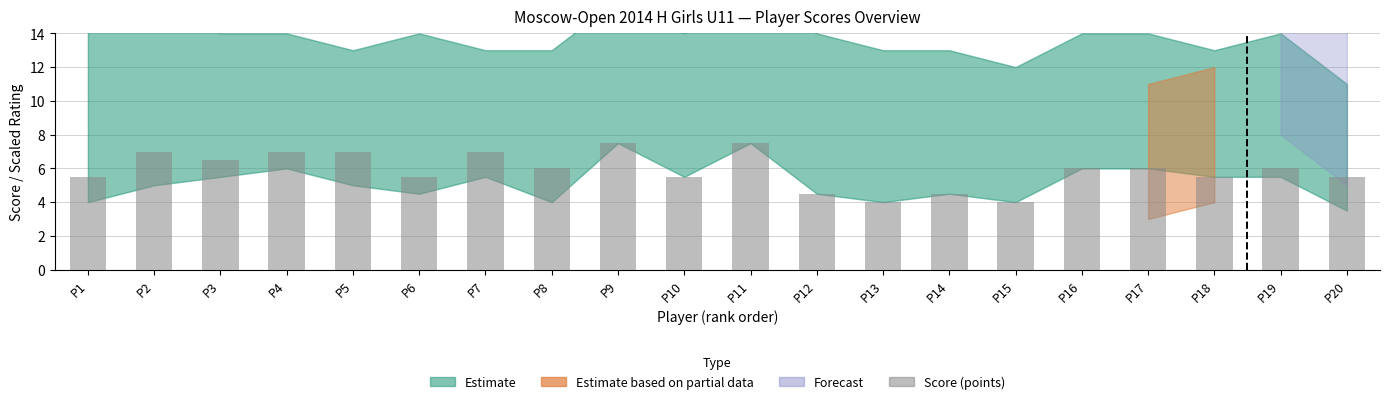

What is the smallest value displayed?

4.0